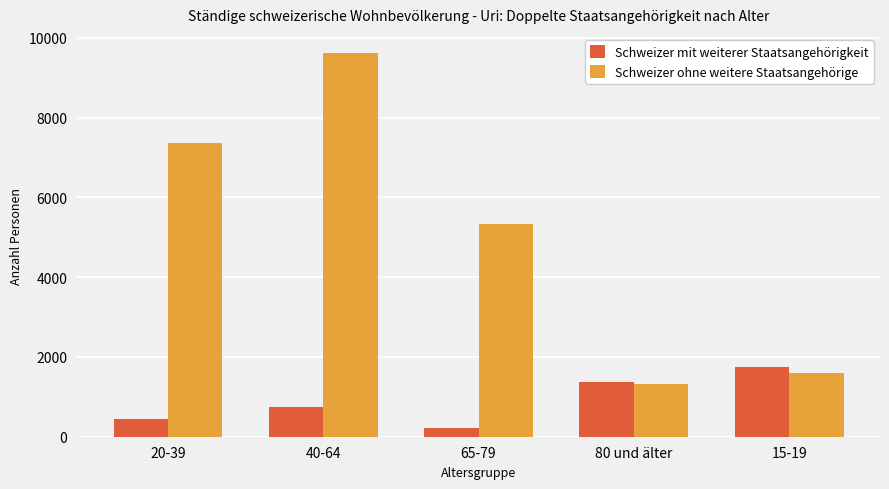

Rank the series at 20-39 from lowest to highest value.

Schweizer mit weiterer Staatsangehörigkeit, Schweizer ohne weitere Staatsangehörige